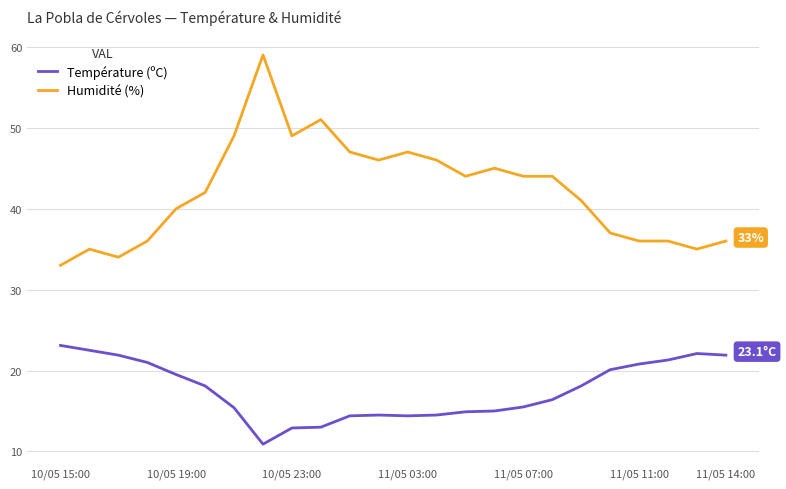

What is the average value of the Humidité (%) series?

42.2